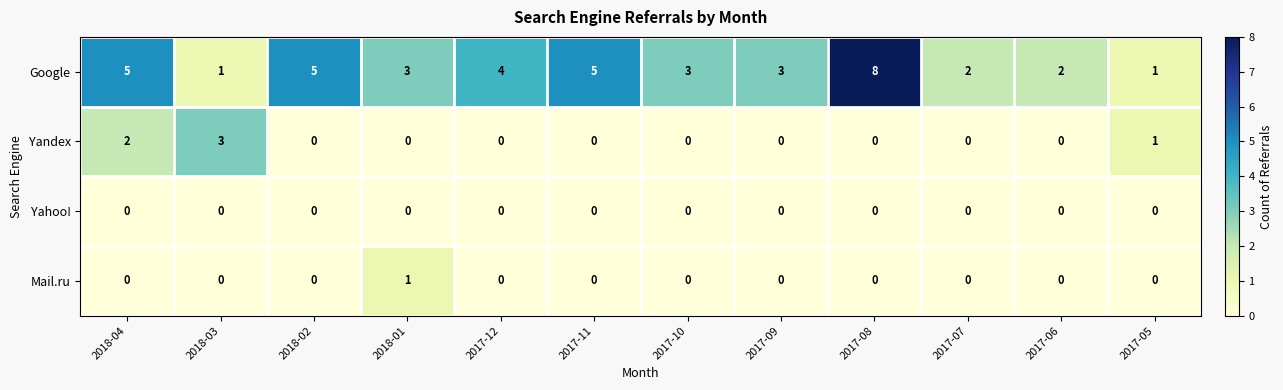

What is the spread (max minus min) of values at 2018-03?

3